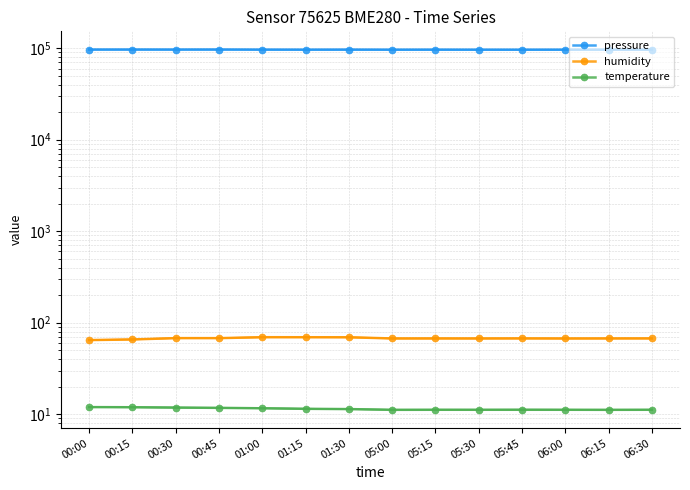

What is the value of the temperature point at the 11th from the left?

11.2